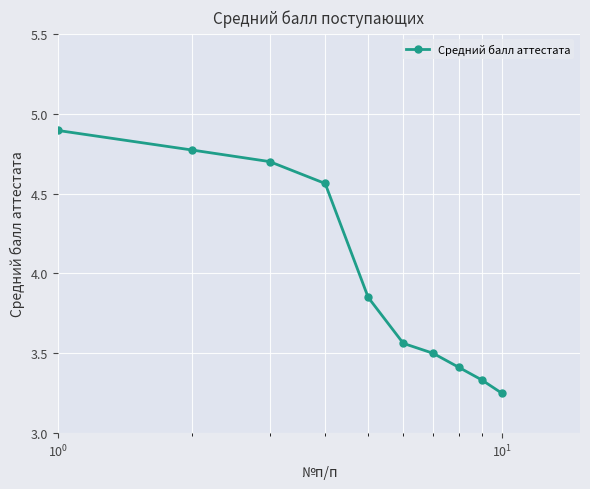

What is the difference between the second highest and second lowest values?

1.4